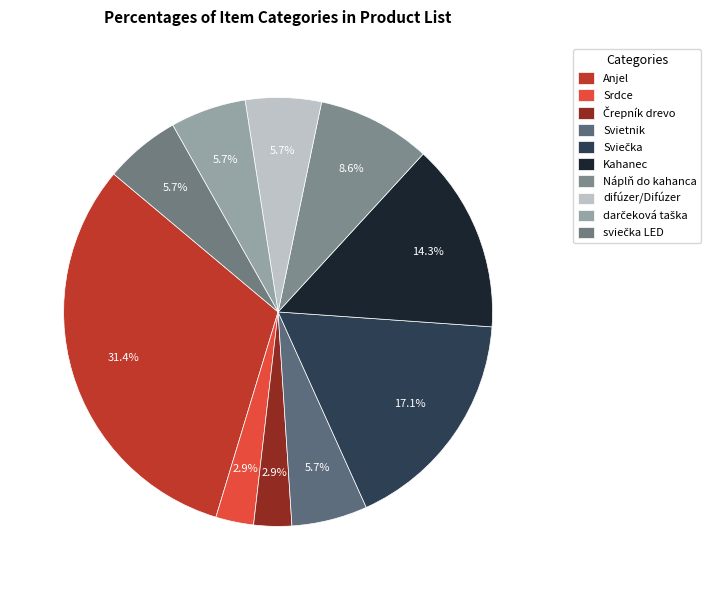

How many segments does this pie chart have?

10